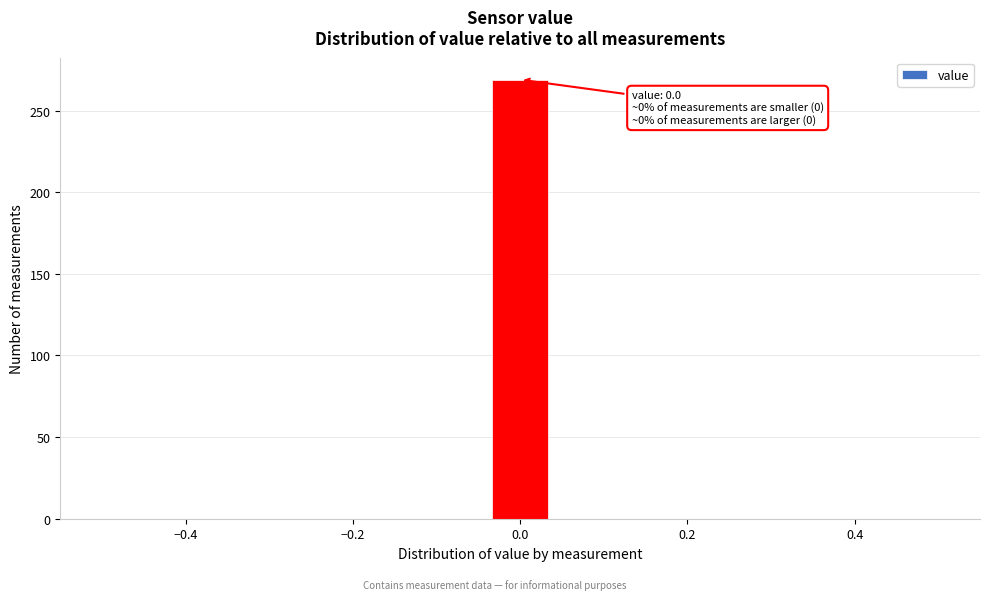

Around what value on the x-axis is the tallest bar? Give the approximate position of its centre, as read against the axis.

0.00